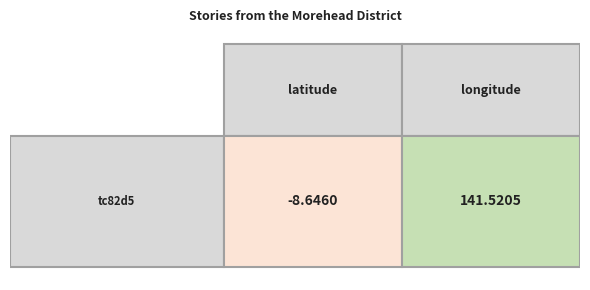

Rank the categories by value from lowest to highest.

latitude, longitude